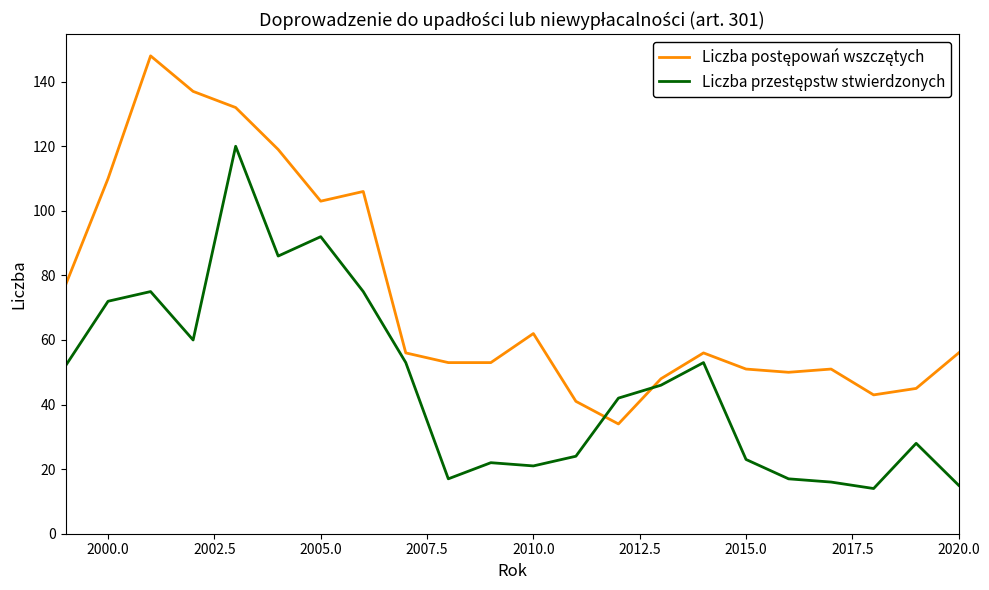

What is the minimum value shown in the chart?

14